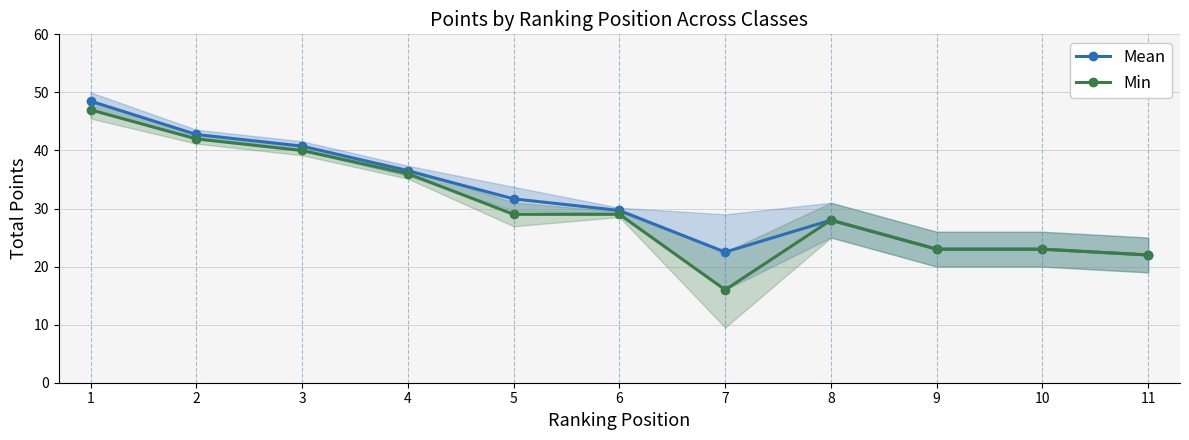

What are all the series names shown in the legend?

Mean, Min